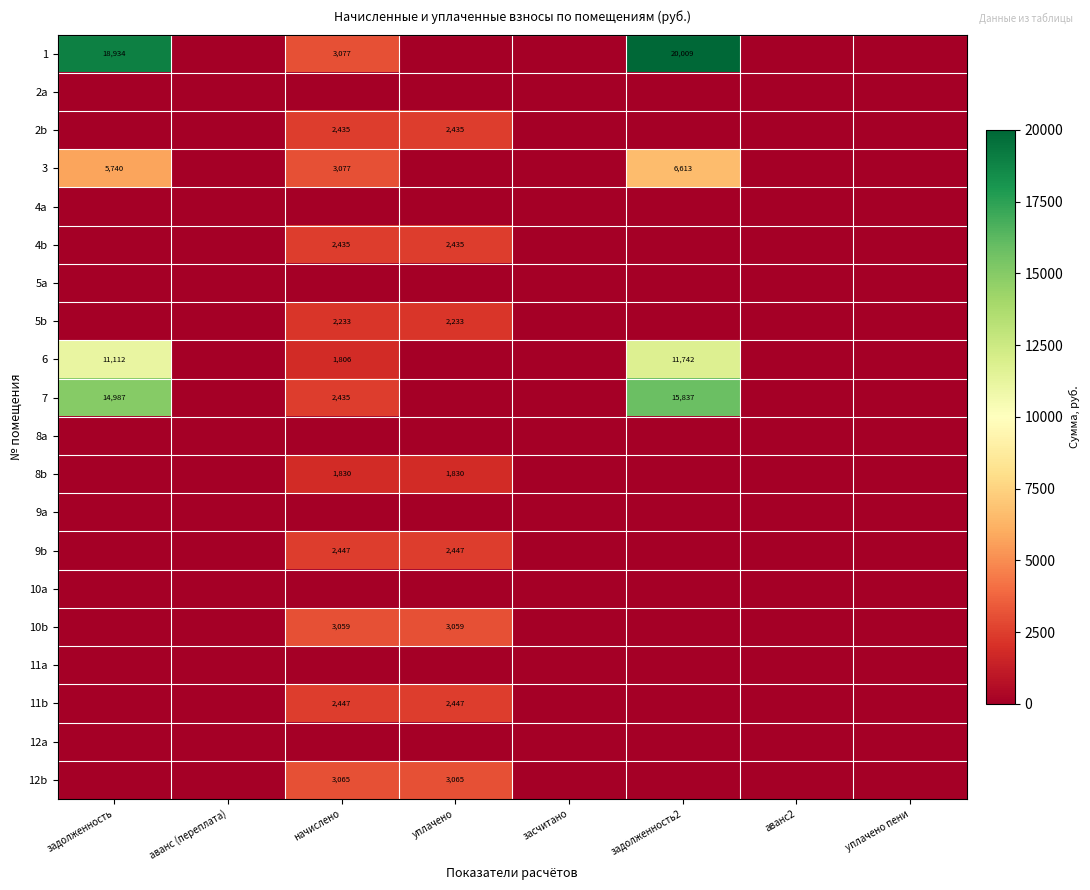

The value of 2b at начислено is 2435. True or false?

True